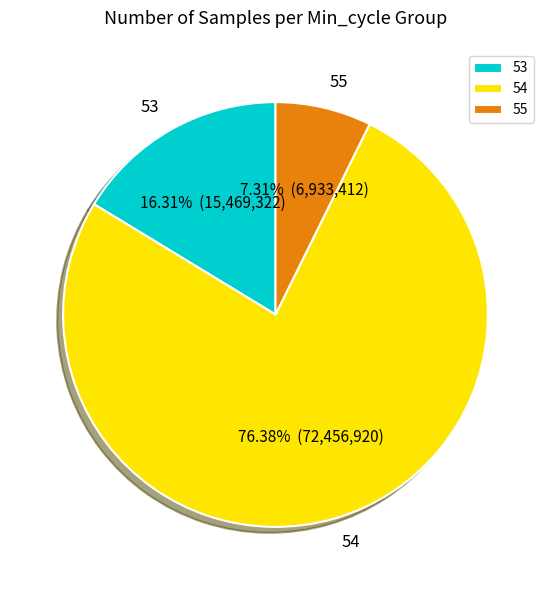

Between 54 and 53, which is larger?

54